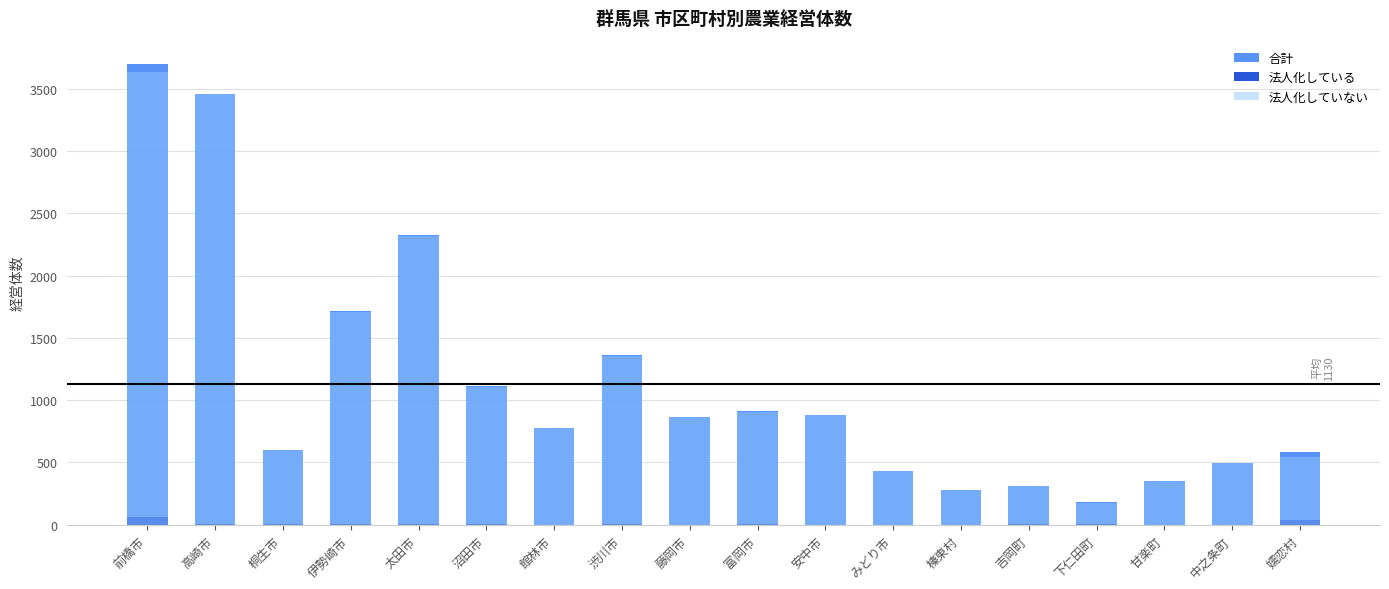

What value does the 法人化している series have at 太田市, to the nearest 10?

10